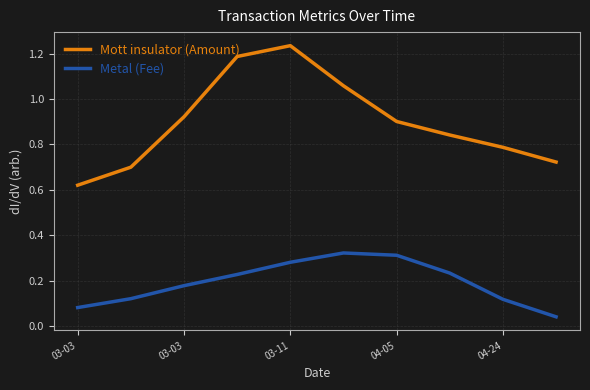

Which series has the largest total across all categories?

Mott insulator (Amount)